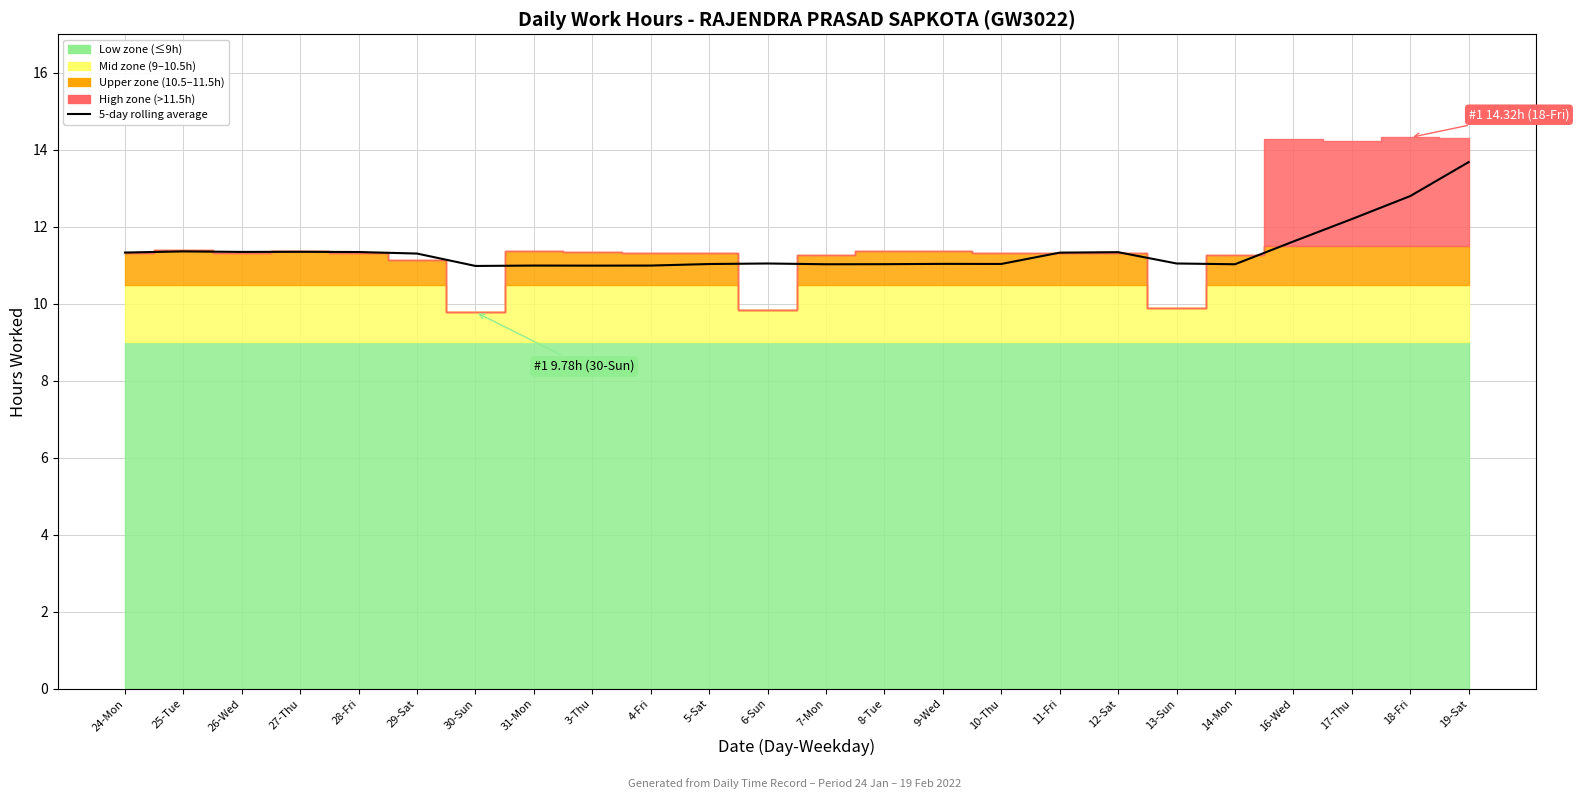

The chart shows a value of 18.7 at 13-Sun. True or false?

False